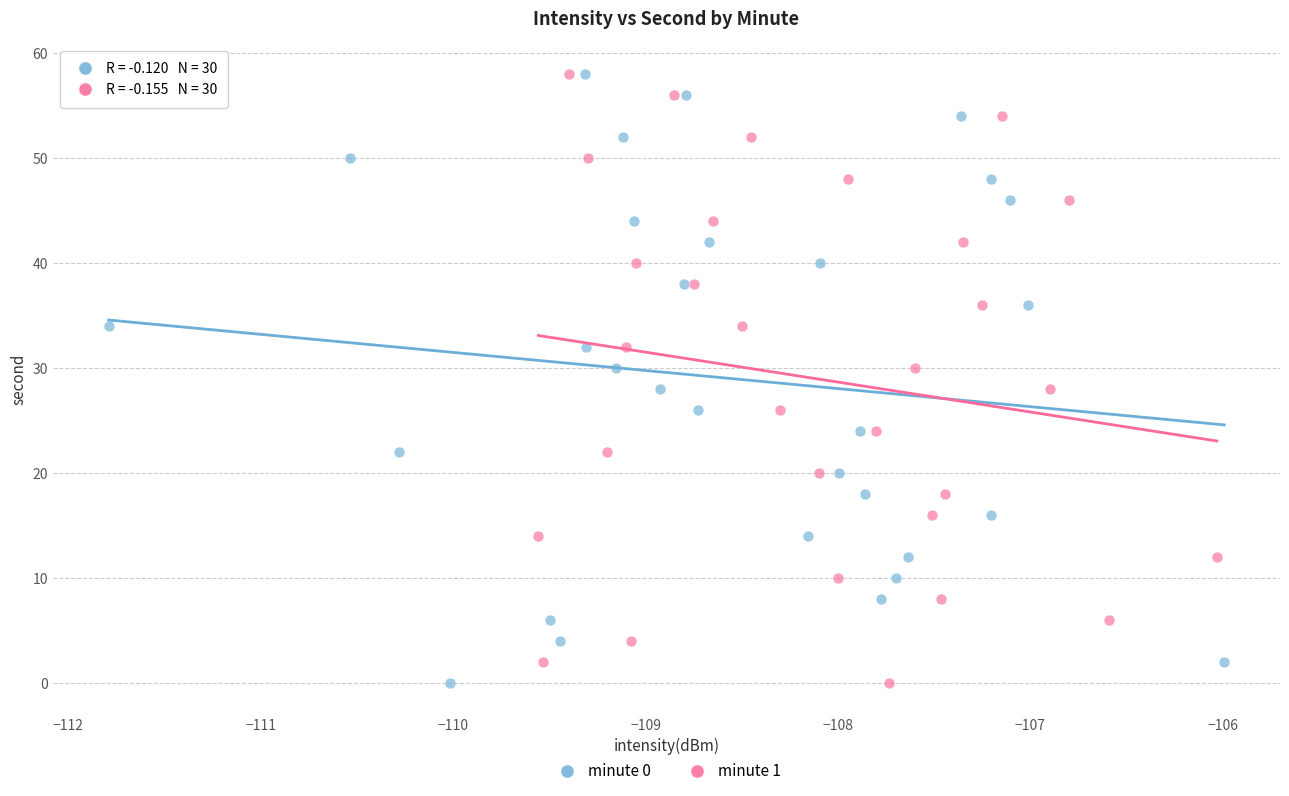

What are all the series names shown in the legend?

minute 0, minute 1